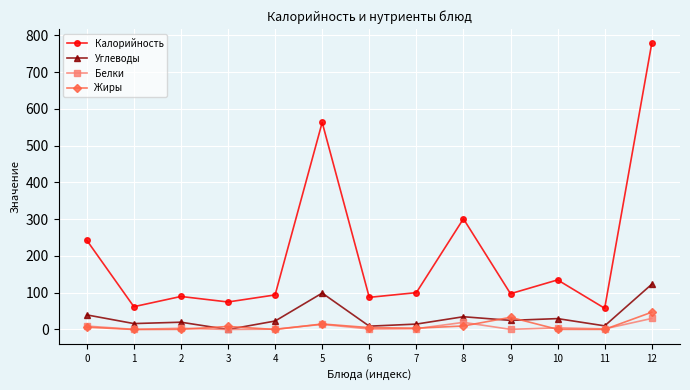

What is the minimum value for Белки?

0.1